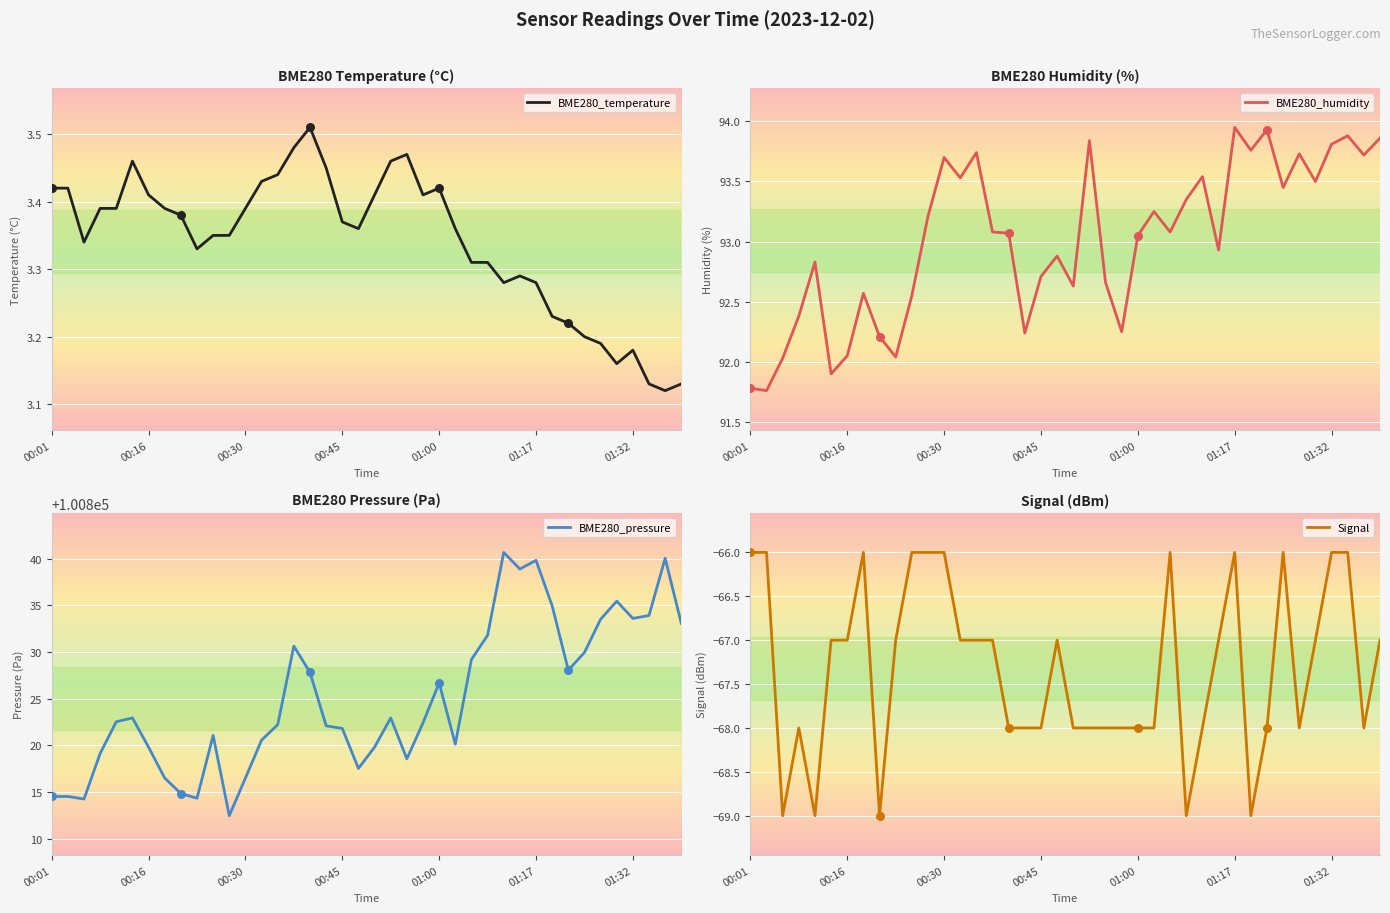

Which series has the largest total across all categories?

BME280_pressure